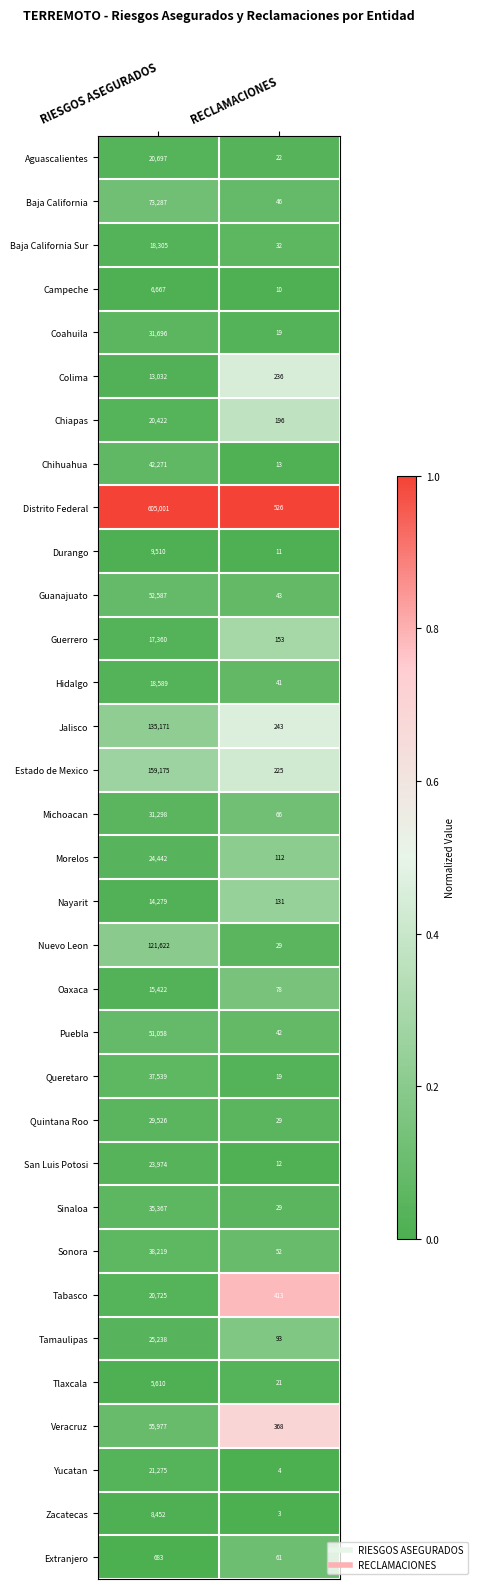

What value does the Puebla series have at RECLAMACIONES?

42